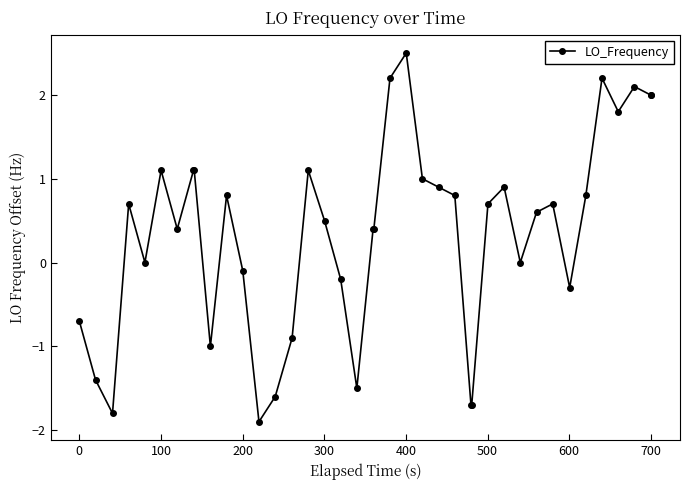

True or false: the data has more than 1 interior local peaks.

True